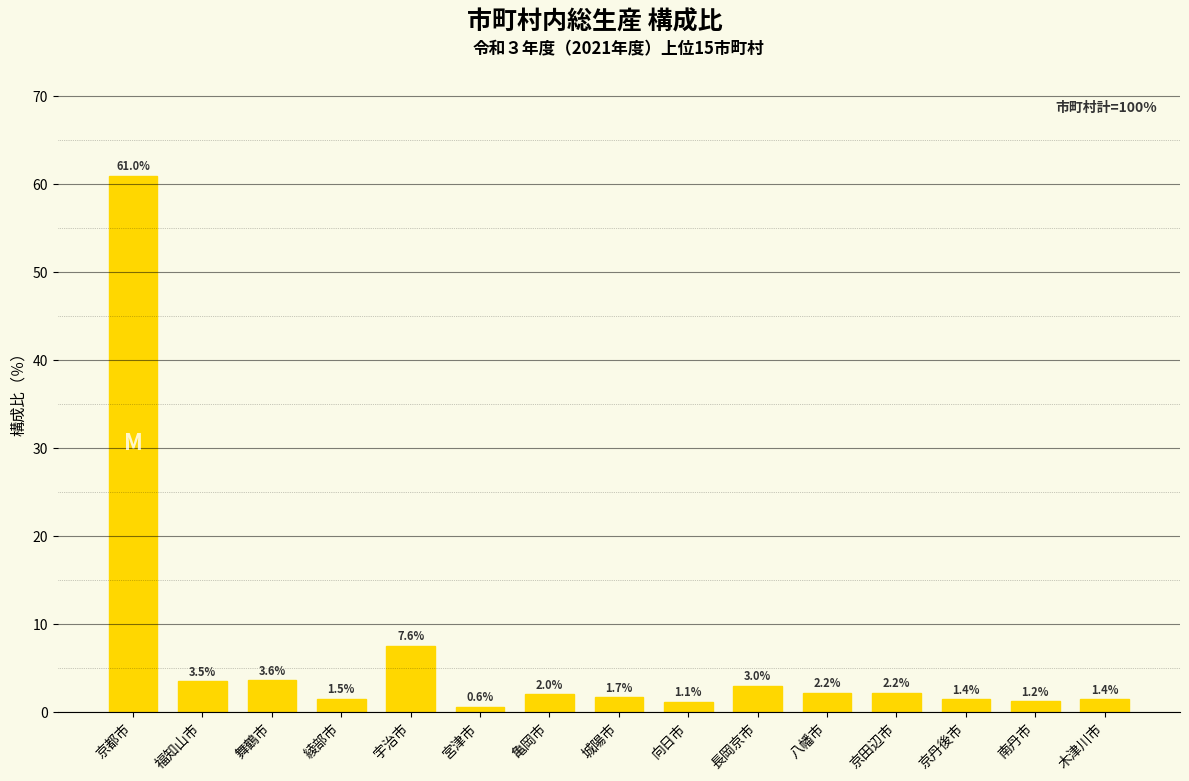

What position from the right is 長岡京市?

6